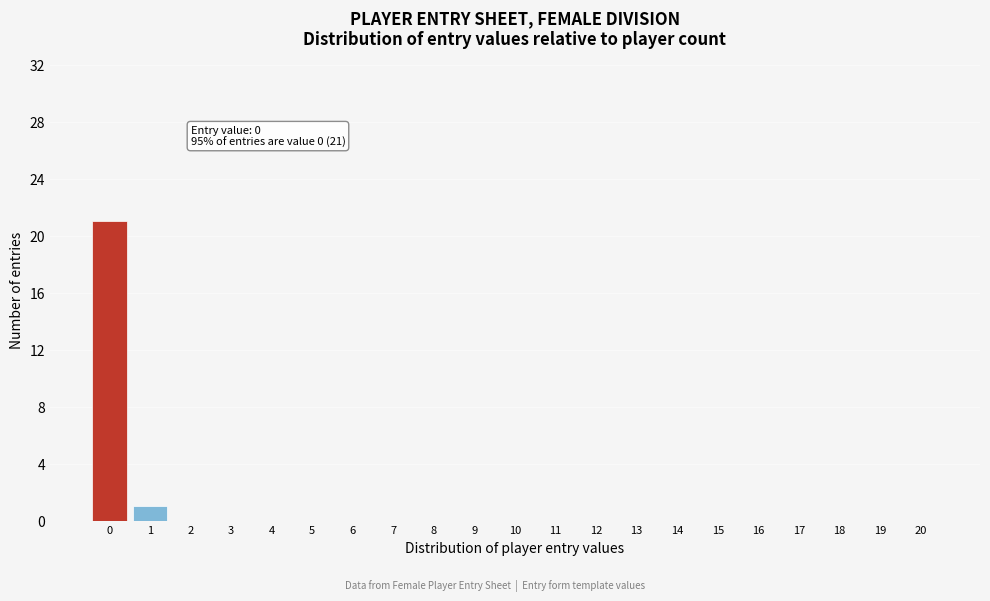

Reading right to left, extract all data points from this chart.

20=0	19=0	18=0	17=0	16=0	15=0	14=0	13=0	12=0	11=0	10=0	9=0	8=0	7=0	6=0	5=0	4=0	3=0	2=0	1=1	0=21